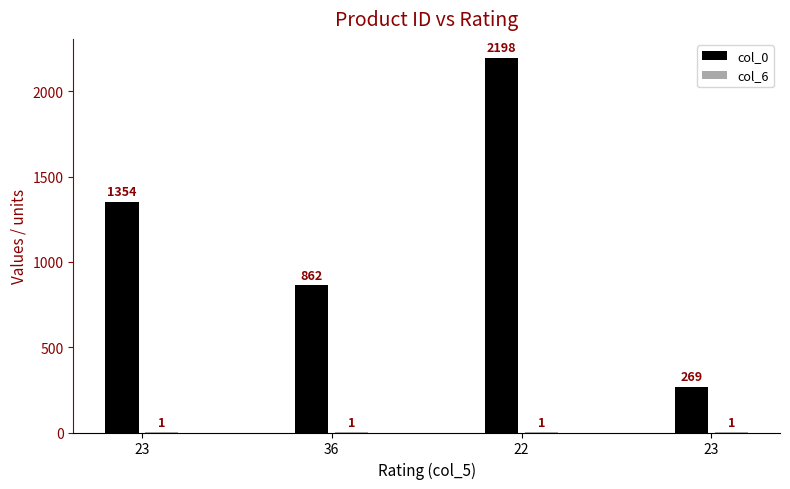

What is the spread (max minus min) of values at 22?

2197